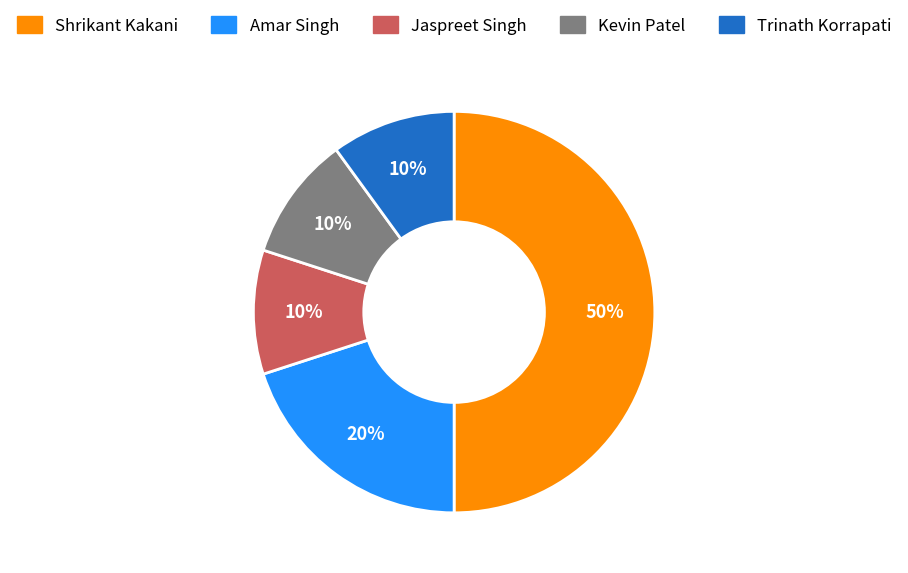

Do Amar Singh and Trinath Korrapati together represent more than half of the pie?

No